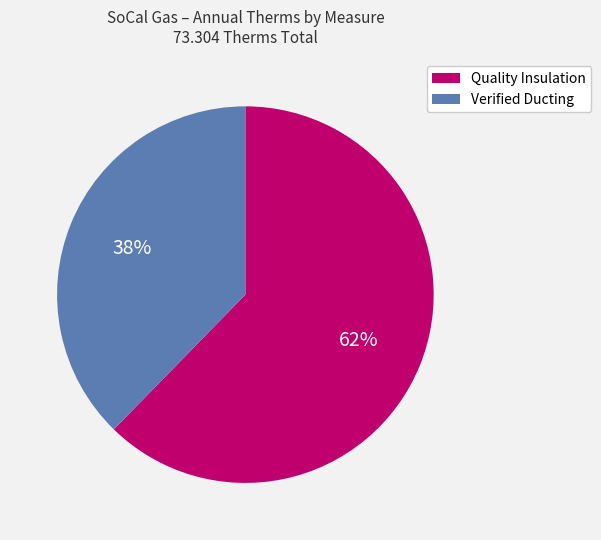

Is there any slice that represents more than half of the pie?

Yes